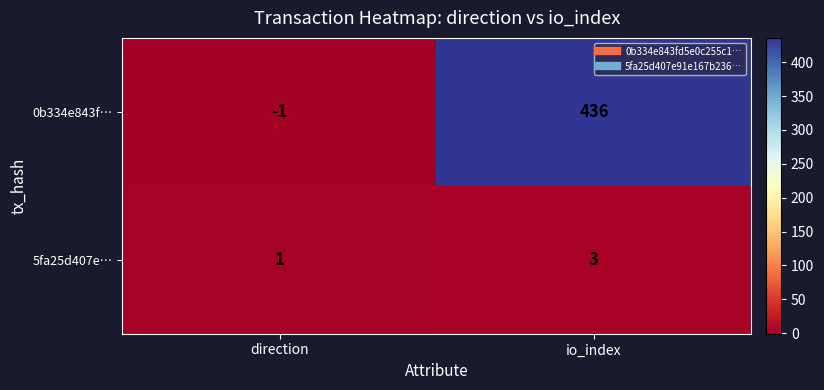

What is the total value across all series at io_index?

439